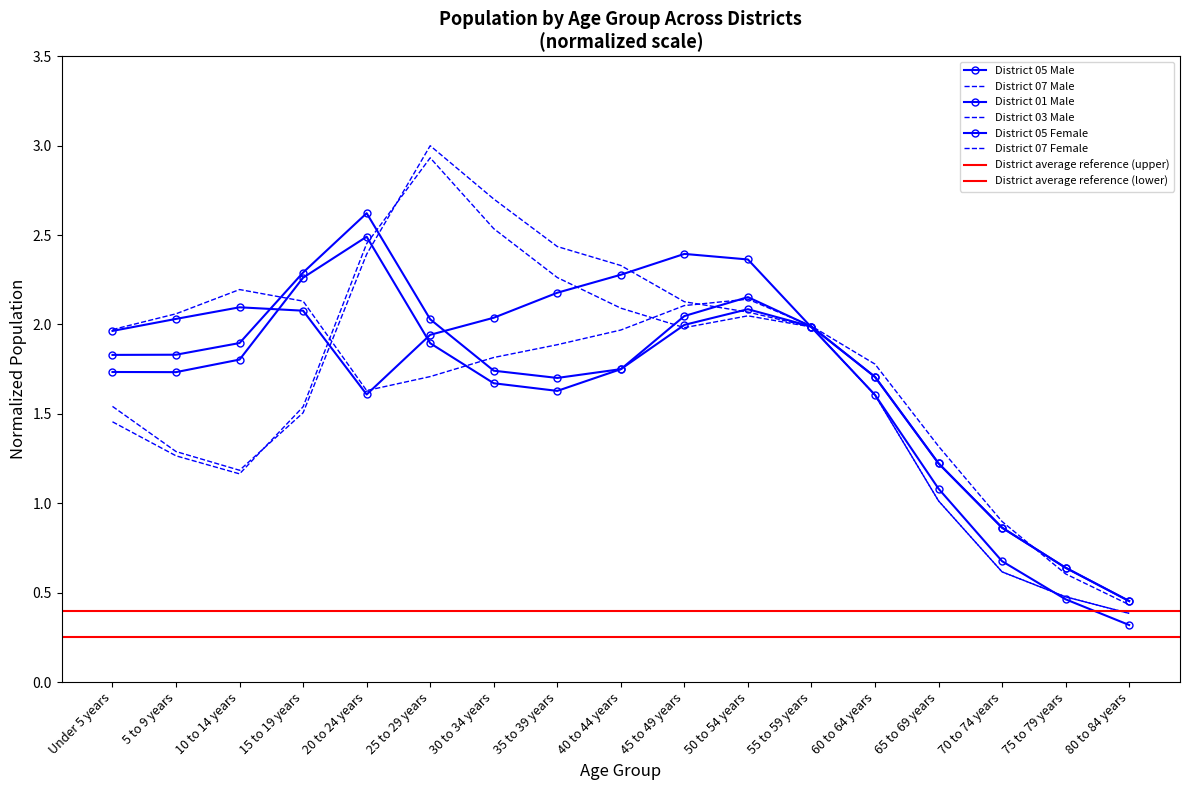

Where is the first local minimum for District 07 Female?

10 to 14 years